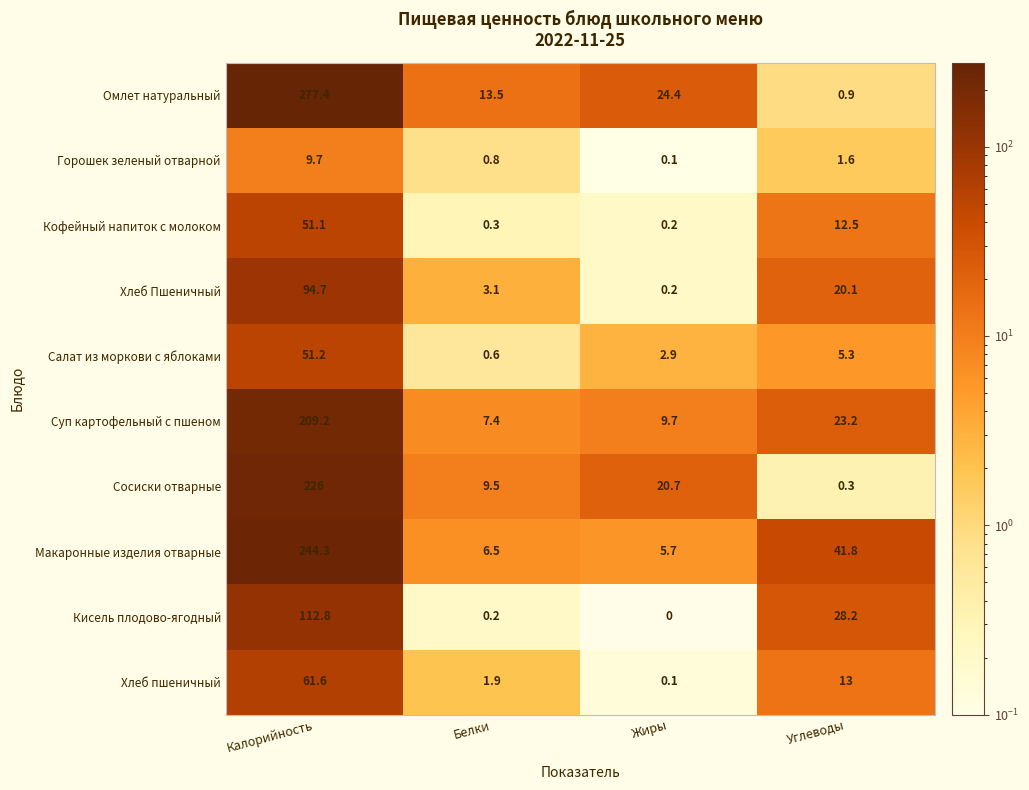

Which series has the largest range (max minus min)?

Омлет натуральный